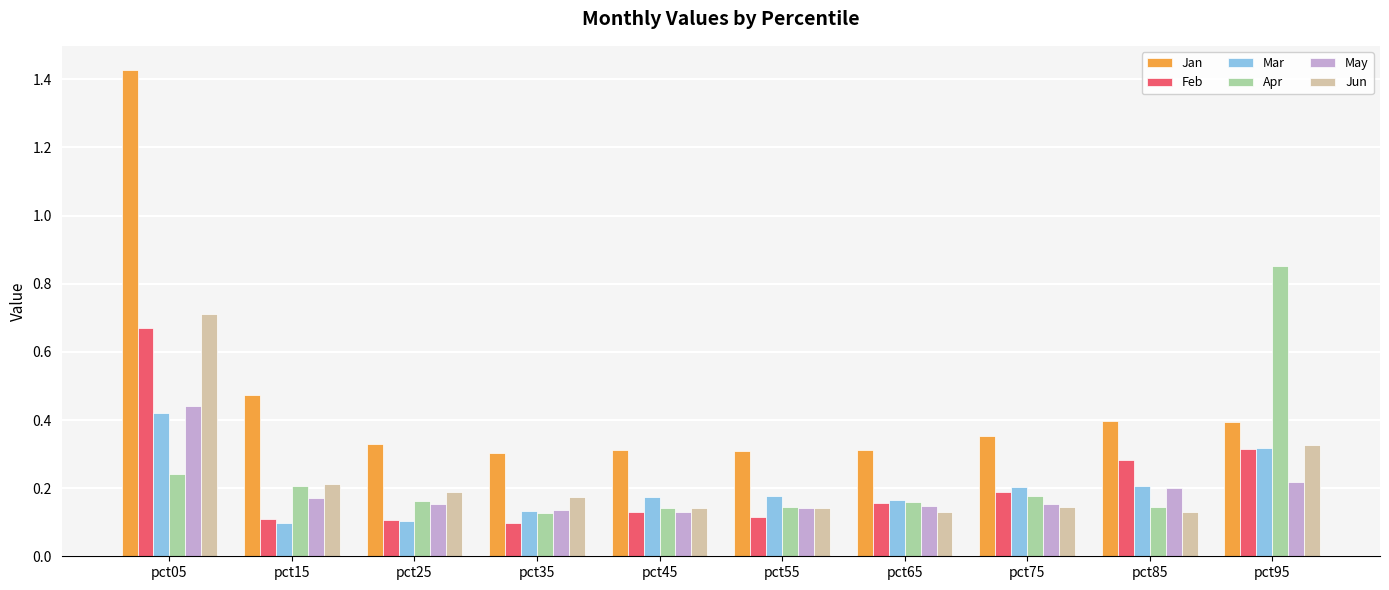

What are all the series names shown in the legend?

Jan, Feb, Mar, Apr, May, Jun